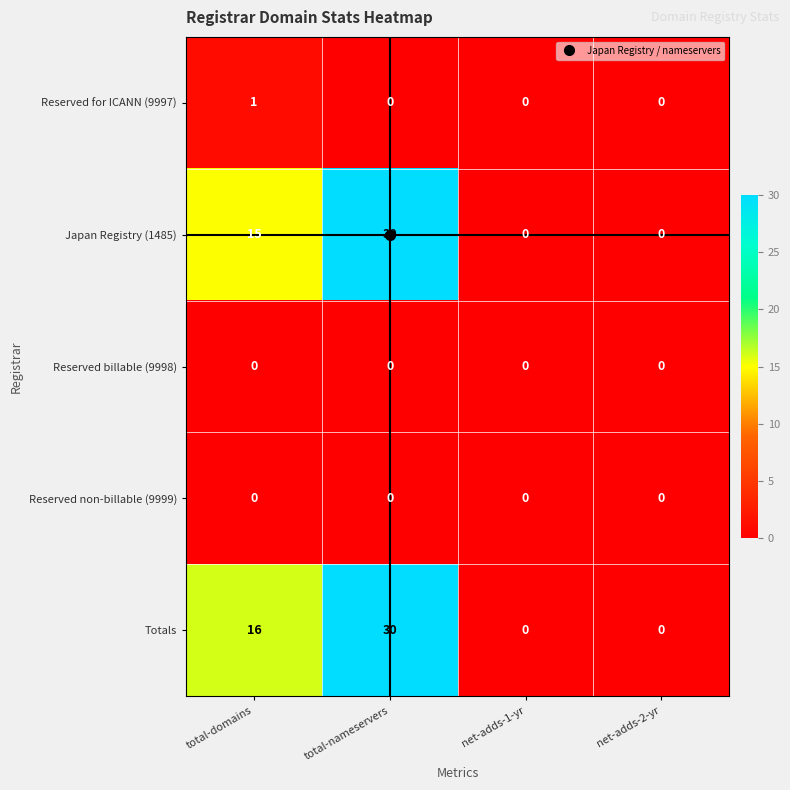

The value of Reserved for ICANN (9997) at total-nameservers is -1. True or false?

False